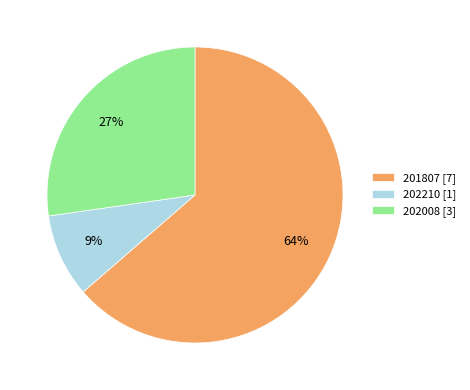

To the nearest percent, what is the combined percentage of 202008 and 202210?

36%